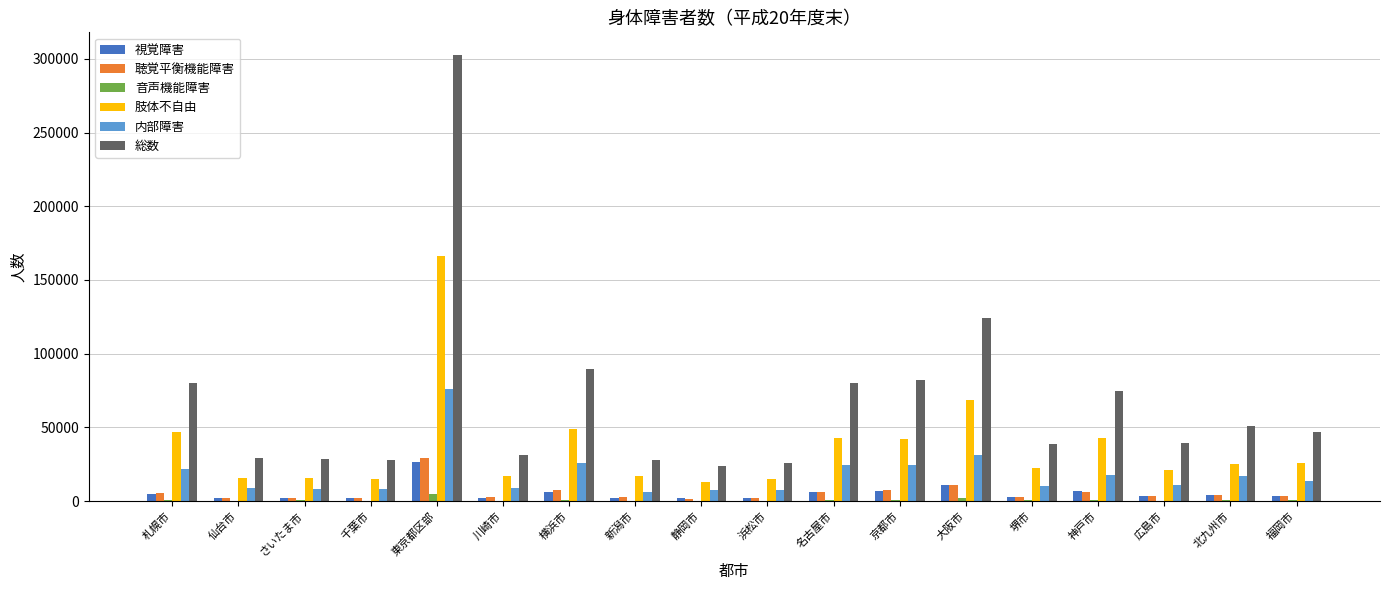

Are the bars grouped side by side (vs. stacked)?

Yes